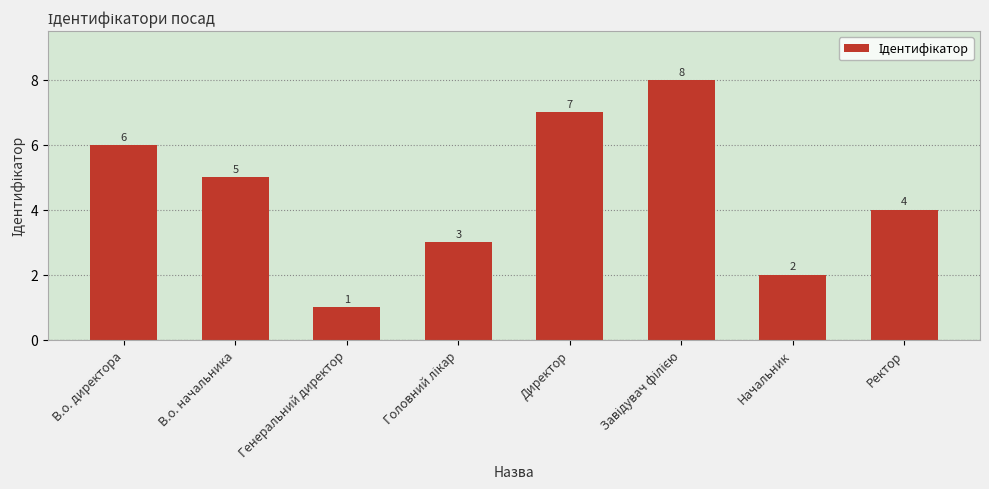

The chart shows a value of 1 at Генеральний директор. True or false?

True